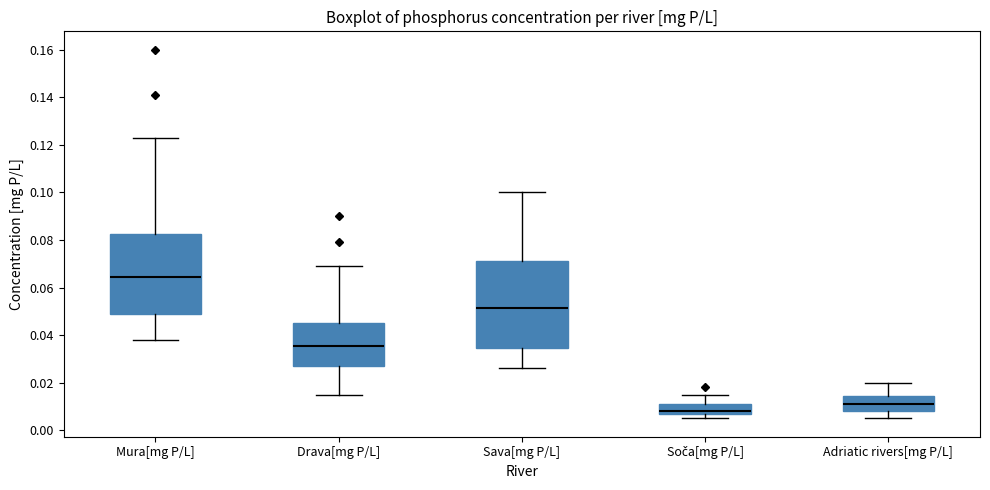

Comparing the boxes themselves (not the whiskers), which one is the tallest?

Sava[mg P/L]